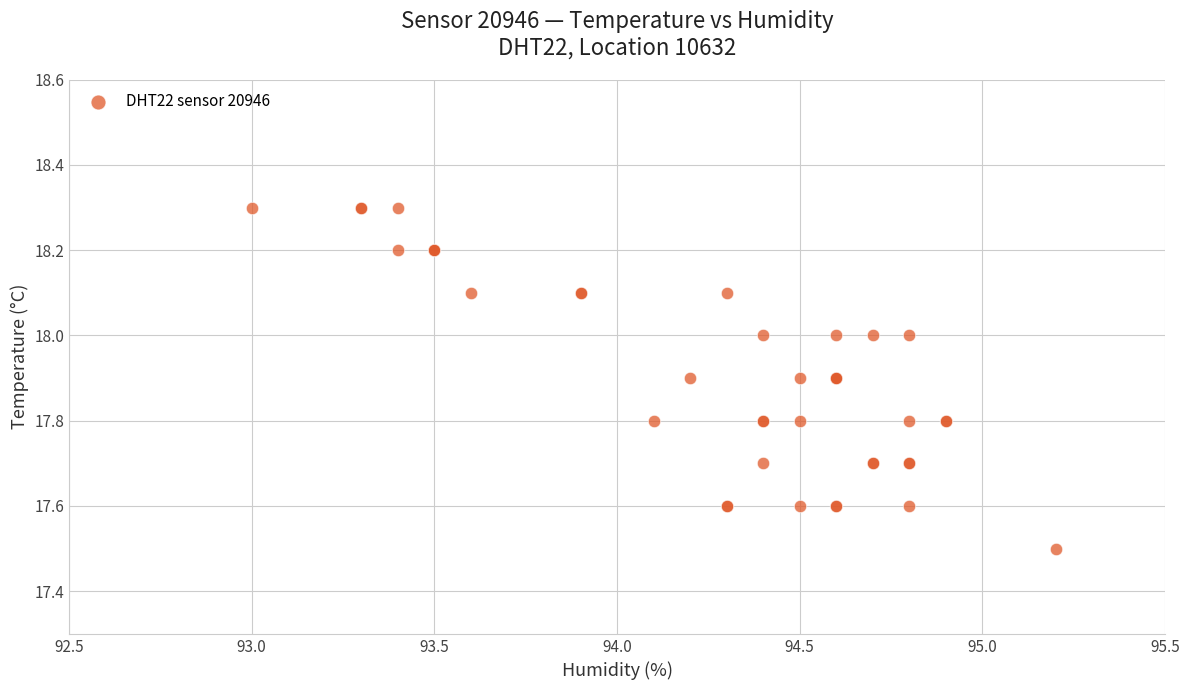

What Y value in the scatter plot is closest to 17?

17.5